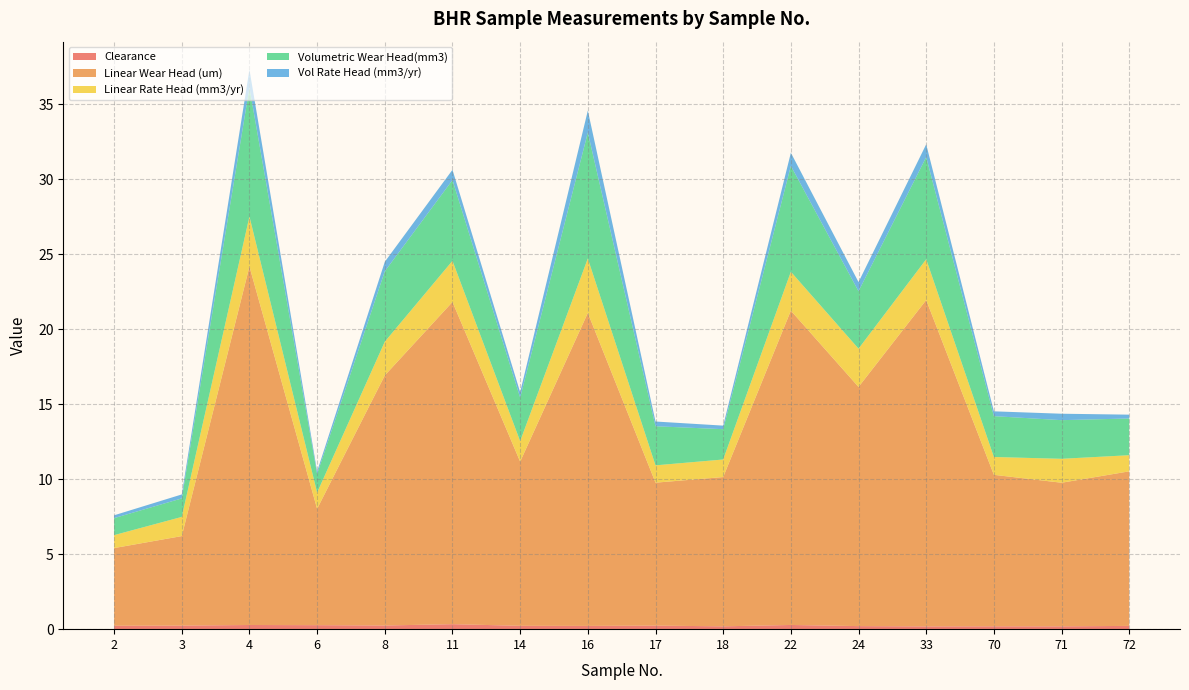

Reading left to right, what are all the values shown in this chart?

Clearance: 2=0.2	3=0.2	4=0.3	6=0.3	8=0.2	11=0.3	14=0.2	16=0.2	17=0.2	18=0.2	22=0.3	24=0.2	33=0.2	70=0.2	71=0.2	72=0.2
Linear Wear Head (um): 2=5.2	3=6.0	4=23.9	6=7.8	8=16.7	11=21.5	14=10.9	16=20.9	17=9.5	18=10.0	22=21.0	24=16.0	33=21.8	70=10.1	71=9.6	72=10.3
Linear Rate Head (mm3/yr): 2=0.9	3=1.3	4=3.3	6=1.1	8=2.2	11=2.7	14=1.4	16=3.6	17=1.2	18=1.2	22=2.6	24=2.6	33=2.7	70=1.2	71=1.6	72=1.1
Volumetric Wear Head(mm3): 2=1.1	3=1.2	4=8.6	6=1.2	8=4.7	11=5.4	14=2.9	16=8.4	17=2.6	18=2.0	22=7.1	24=3.8	33=6.8	70=2.7	71=2.6	72=2.4
Vol Rate Head (mm3/yr): 2=0.2	3=0.3	4=1.2	6=0.2	8=0.6	11=0.7	14=0.4	16=1.5	17=0.3	18=0.2	22=0.9	24=0.6	33=0.9	70=0.3	71=0.4	72=0.3